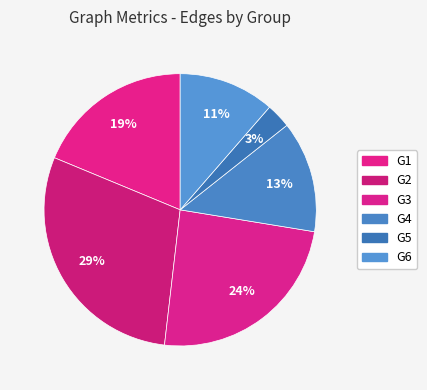

The G6 slice represents 19% of the pie. True or false?

False